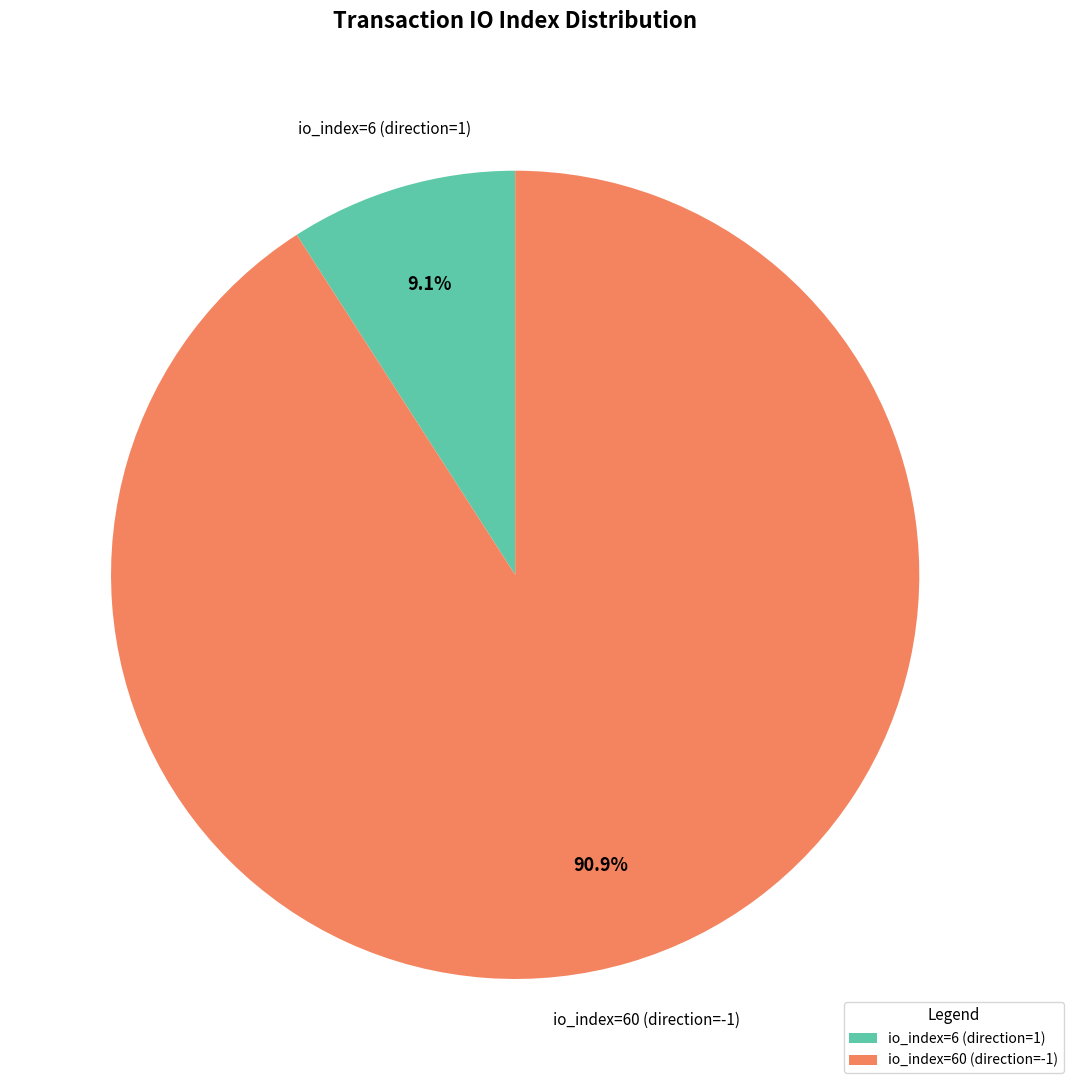

Rank the categories by value from lowest to highest.

io_index=6 (direction=1), io_index=60 (direction=-1)